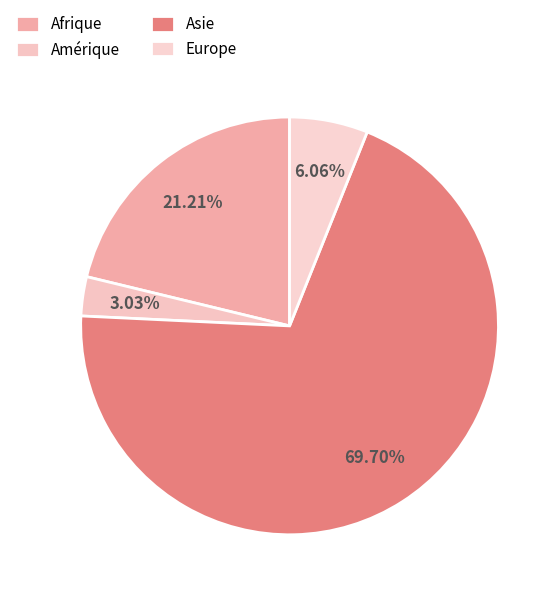

Does Afrique represent more than half of the total?

No